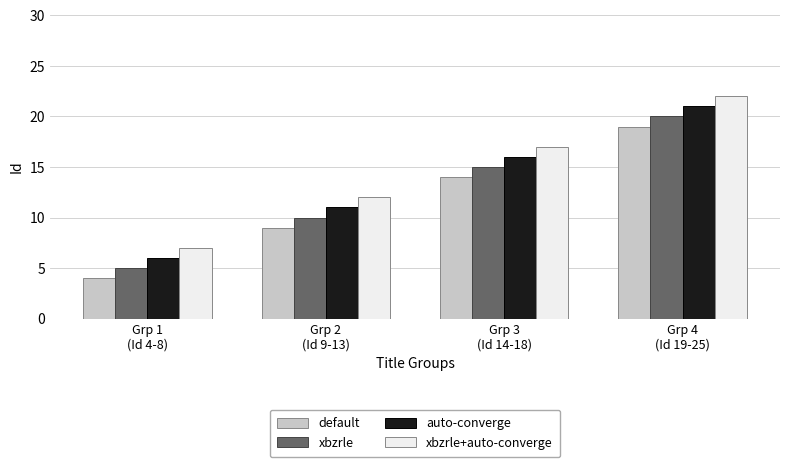

What is the difference between the maximum and minimum values in the auto-converge series?

15